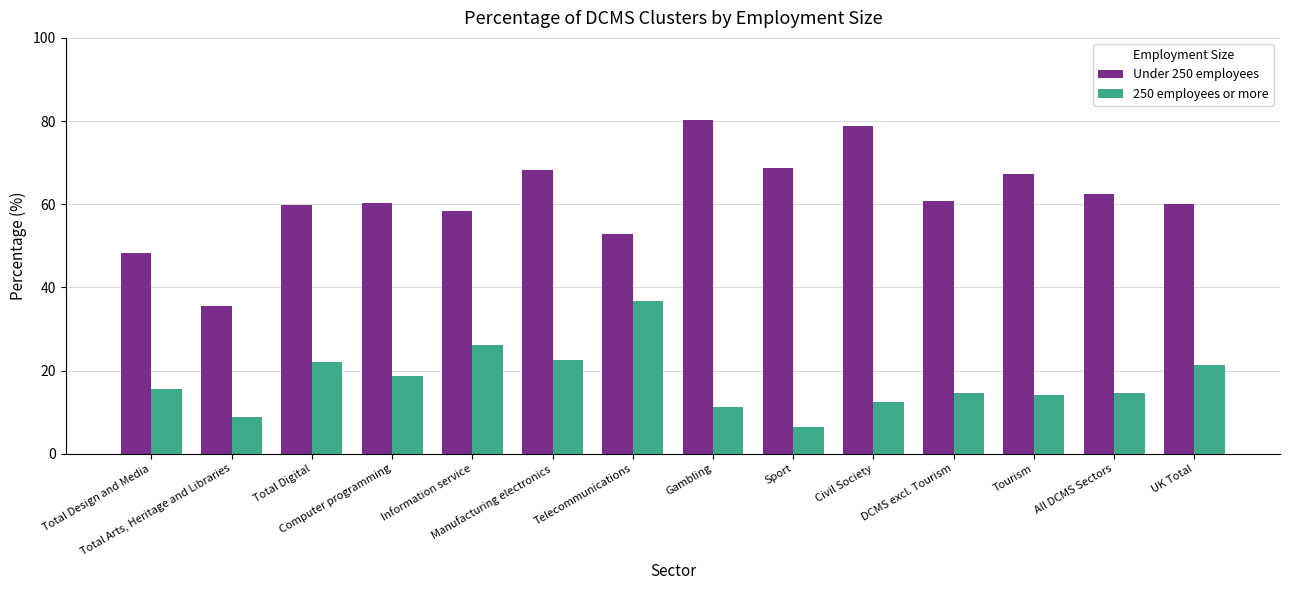

How many bars are there in total?

28